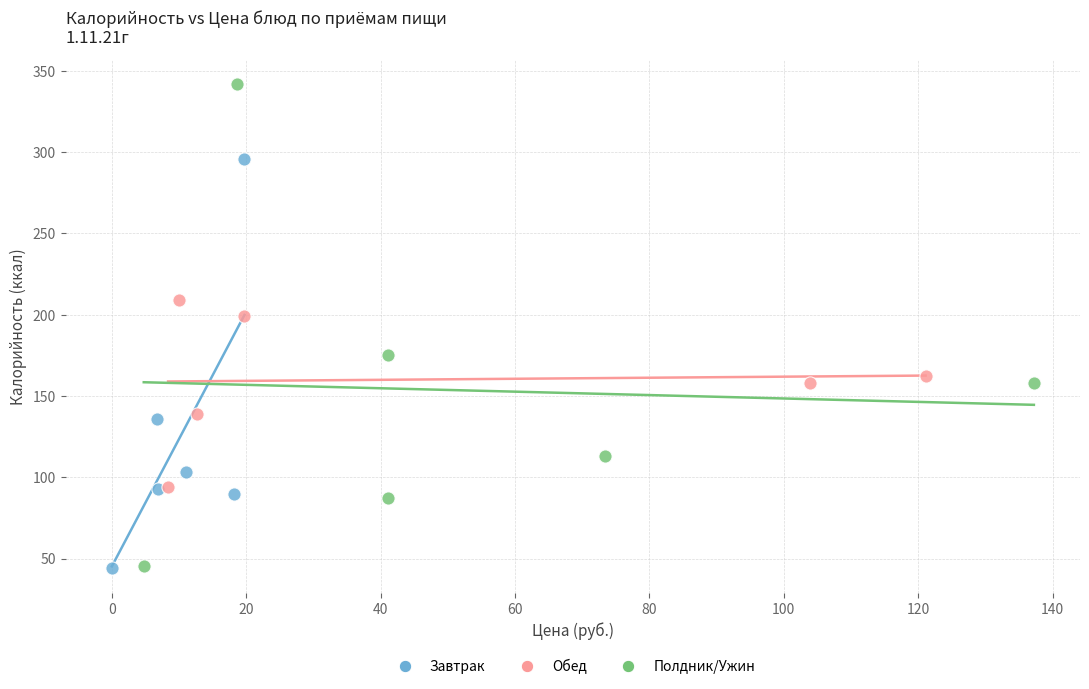

Which series has the widest spread of Y values?

Полдник/Ужин